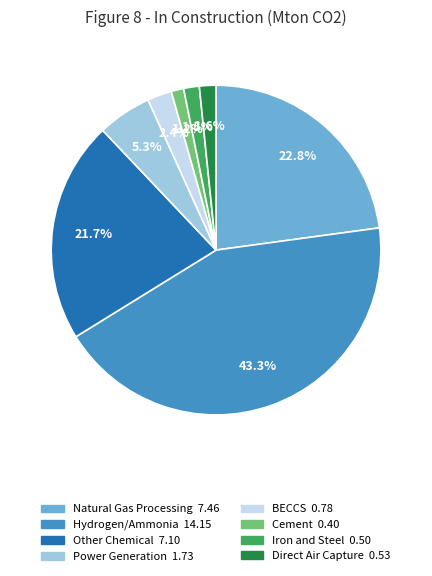

Does any single category account for the majority?

No